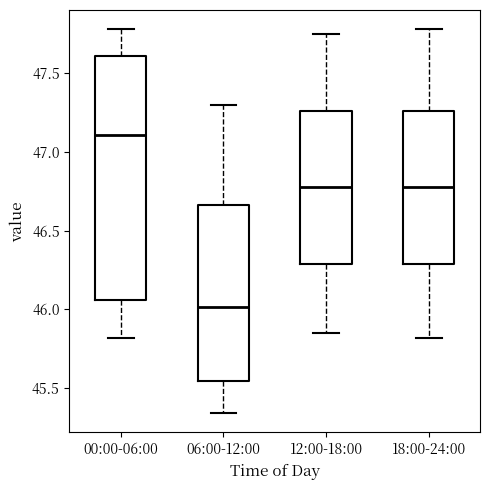

Comparing the boxes themselves (not the whiskers), which one is the tallest?

00:00-06:00